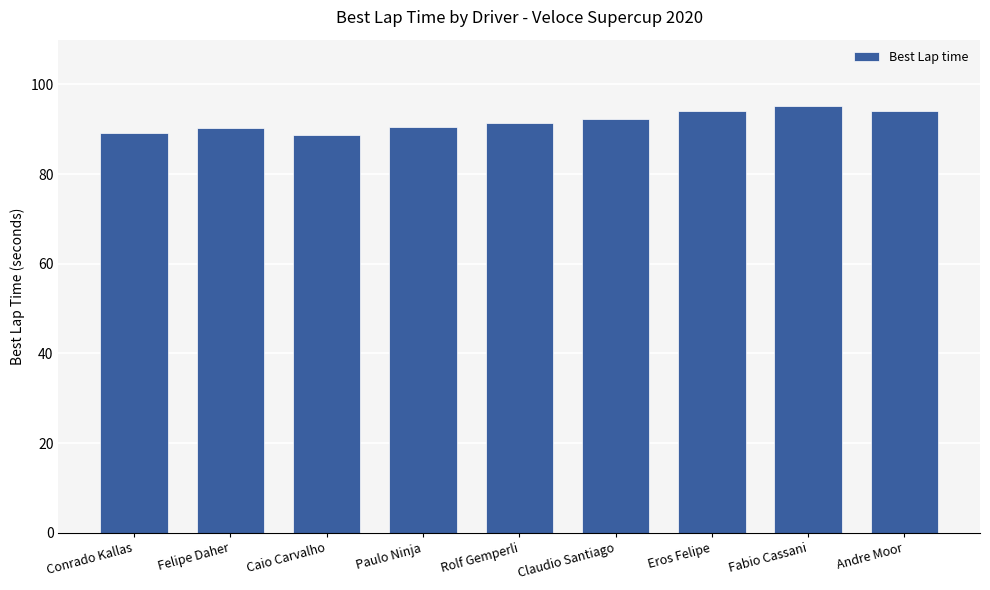

What is the greatest value displayed?

95.3